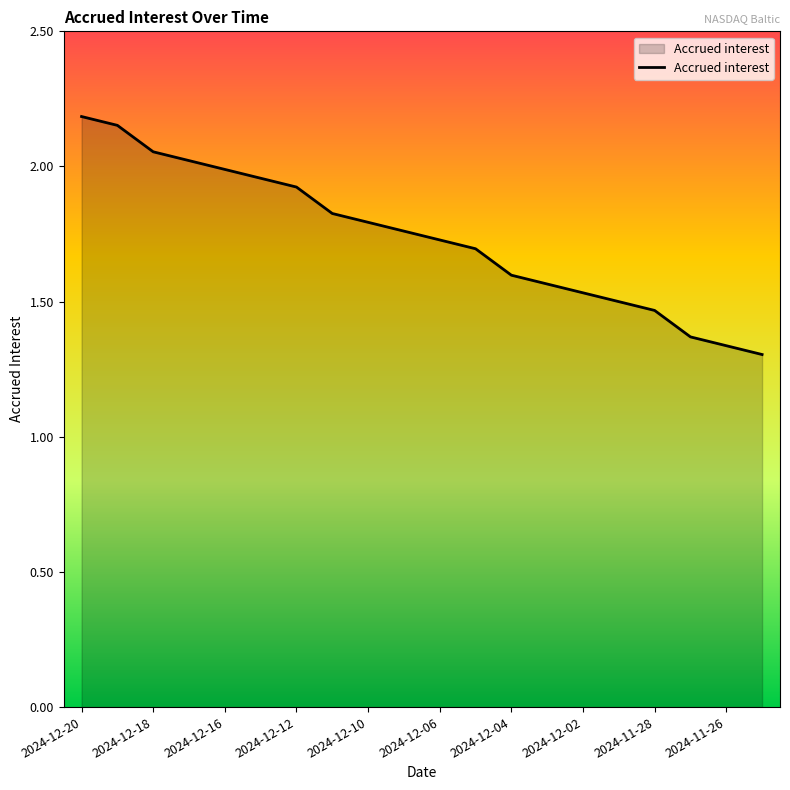

What is the difference between the maximum and minimum values?

0.9